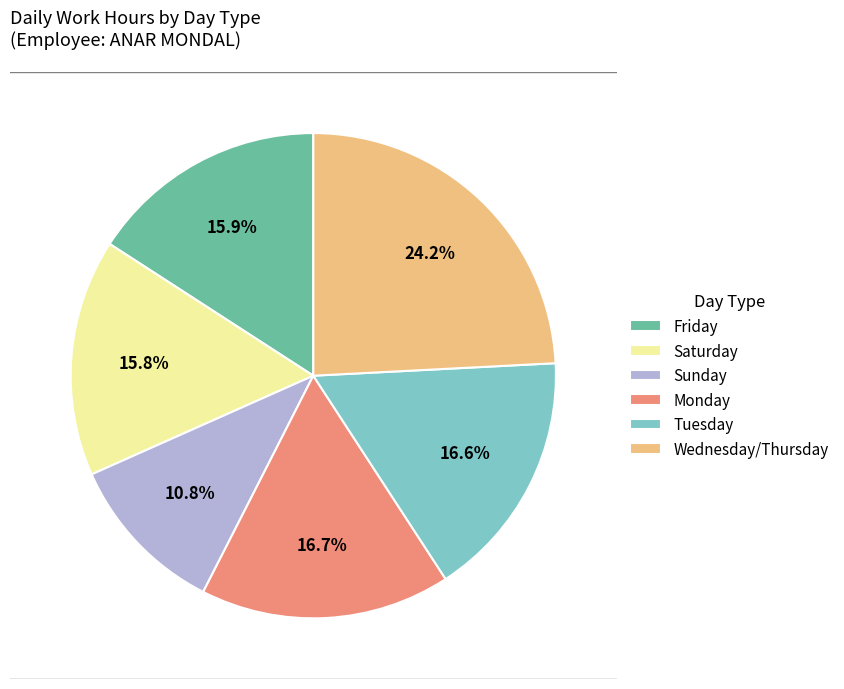

Approximately how many times larger is the value at Tuesday compared to Saturday?

1.1